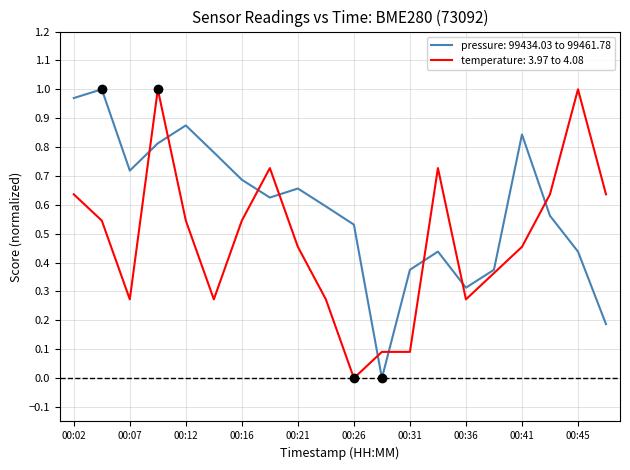

Which series has the largest total across all categories?

pressure: 99434.03 to 99461.78